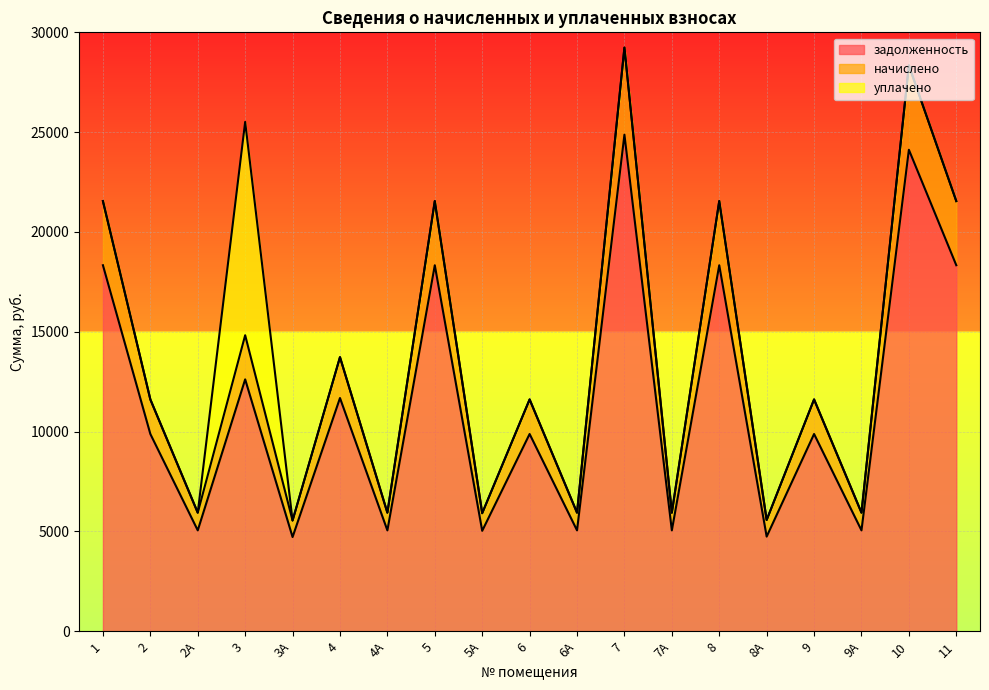

Which series has the largest total across all categories?

начислено